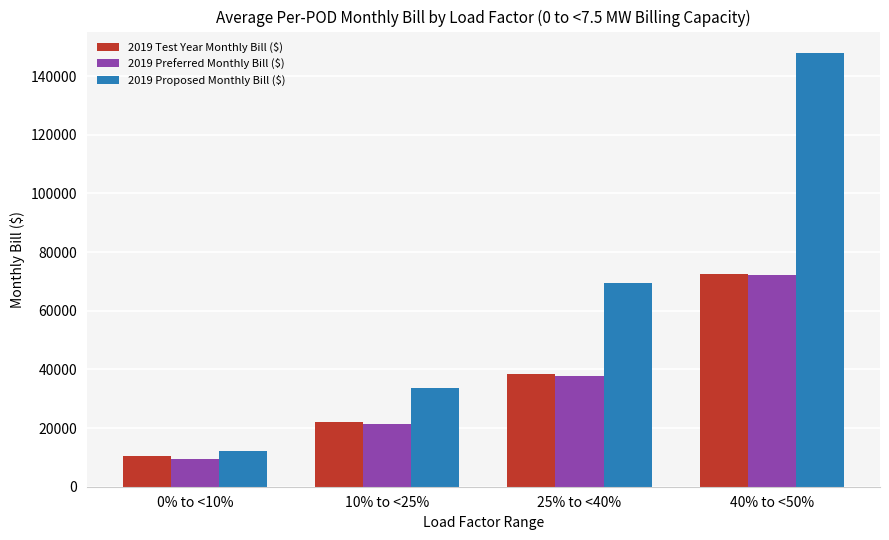

Rank the categories by 2019 Test Year Monthly Bill ($) value from lowest to highest.

0% to <10%, 10% to <25%, 25% to <40%, 40% to <50%